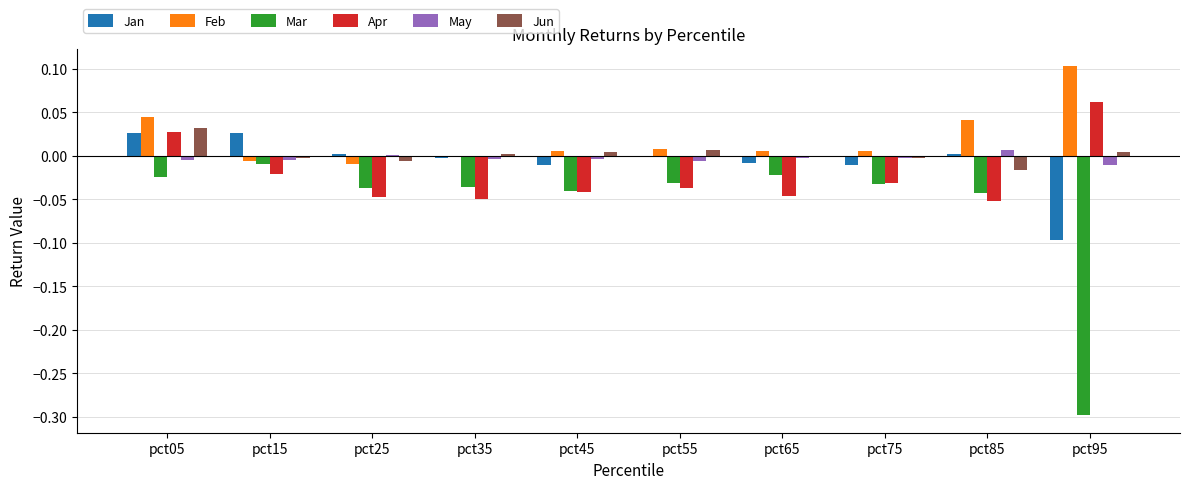

Which series has the largest total across all categories?

Feb